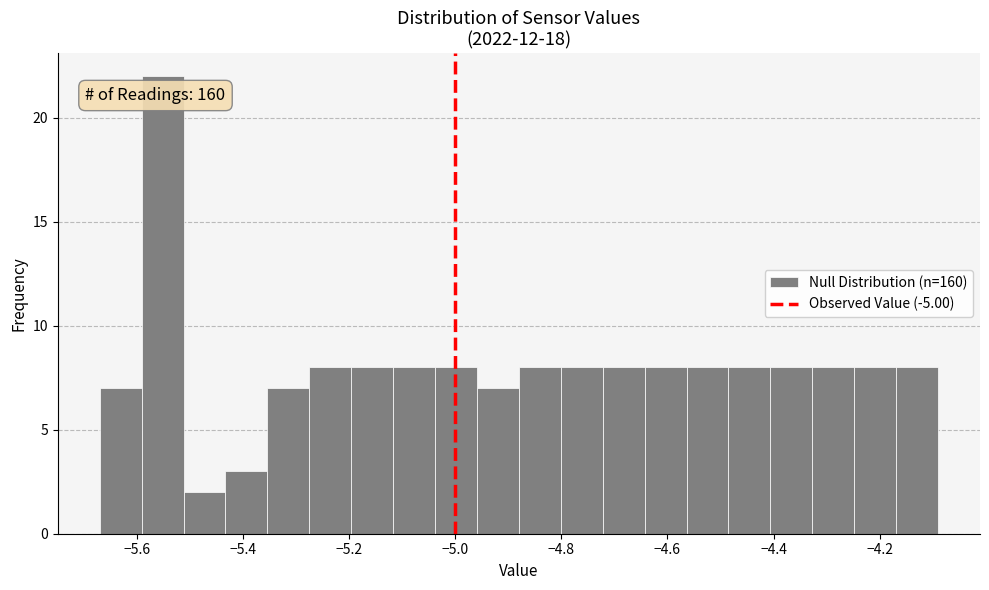

Around what value on the x-axis is the tallest bar? Give the approximate position of its centre, as read against the axis.

-5.56